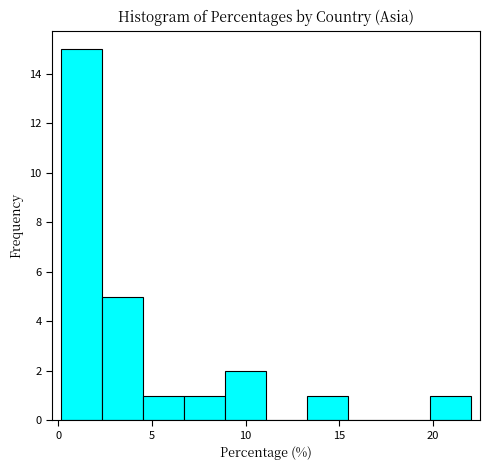

What is the height of the bar covering 9.0 to 11.0 on the x-axis? Neither the bar edges nor the heights are printed on the chart, so give them approximately, as read against the axes.

2